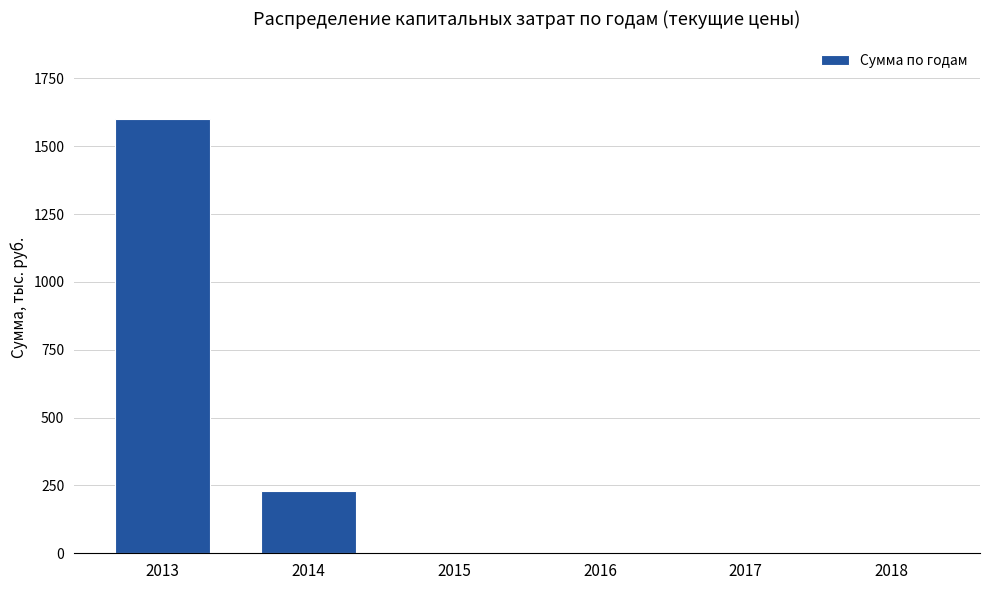

Reading left to right, extract all data points from this chart.

1598.4	228.7	0.0	0.0	0.0	0.0